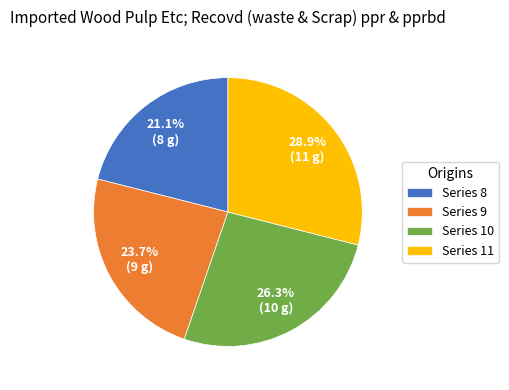

Does Series 9 account for over 50% of the chart?

No